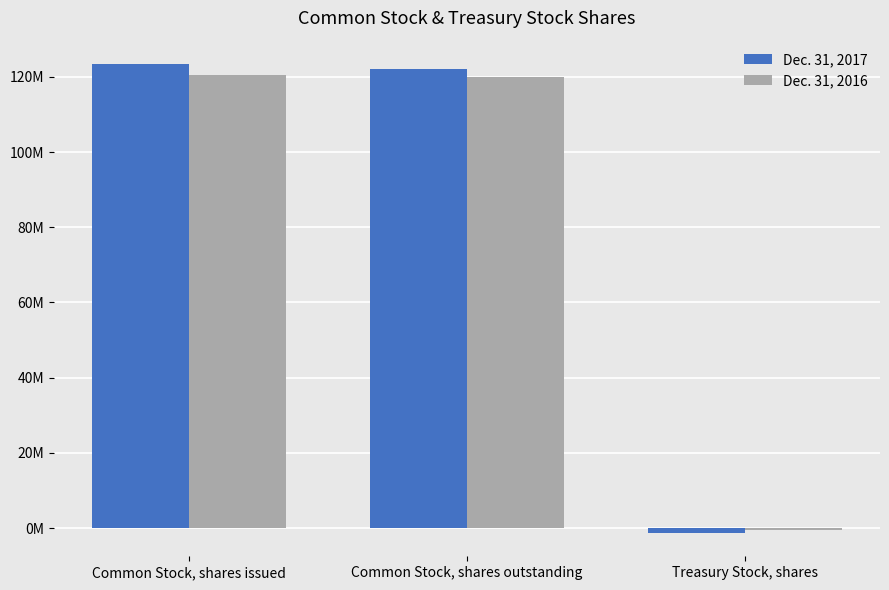

What are all the series names shown in the legend?

Dec. 31, 2017, Dec. 31, 2016